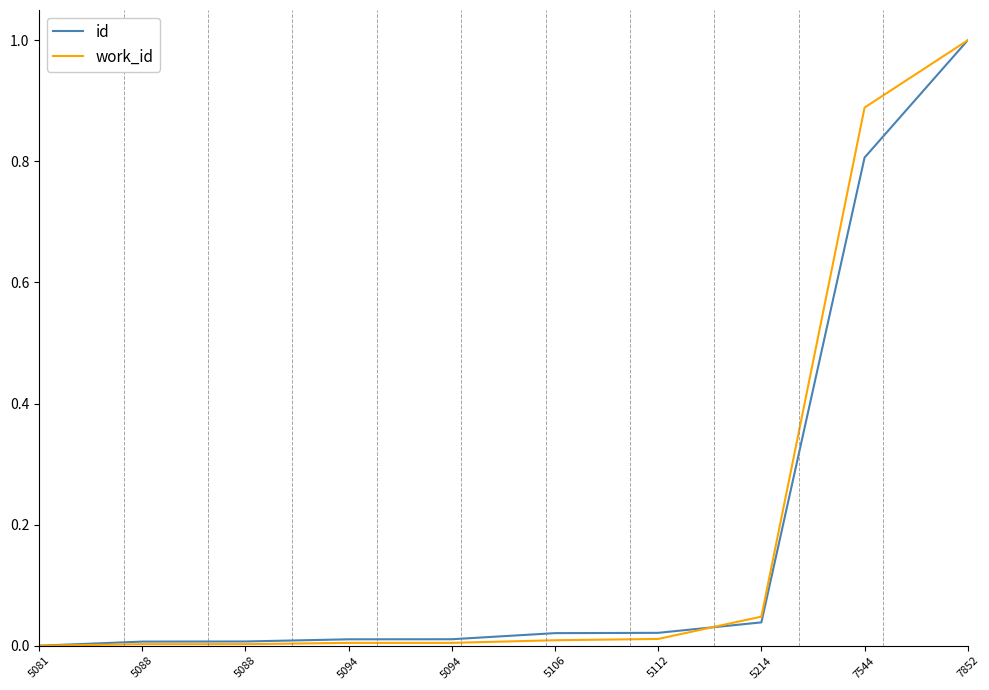

Rank the series at 5081 from highest to lowest value.

id, work_id